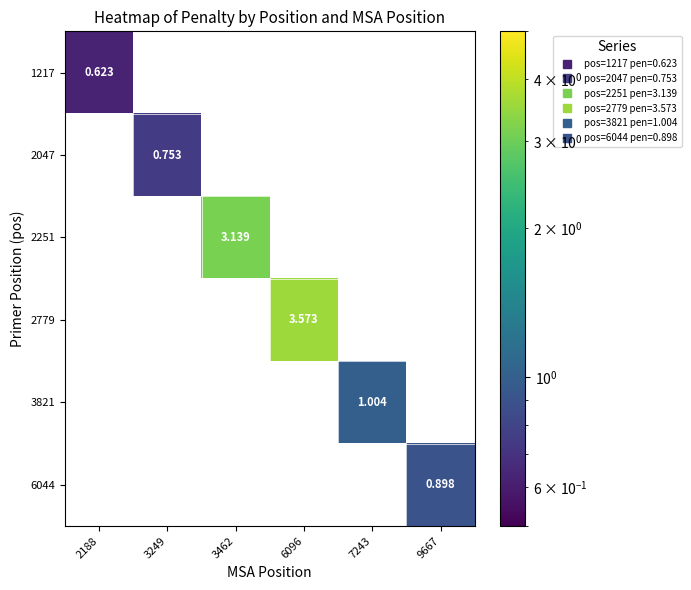

What is the sum of the 6044 values at 3249 and 9667?

0.9